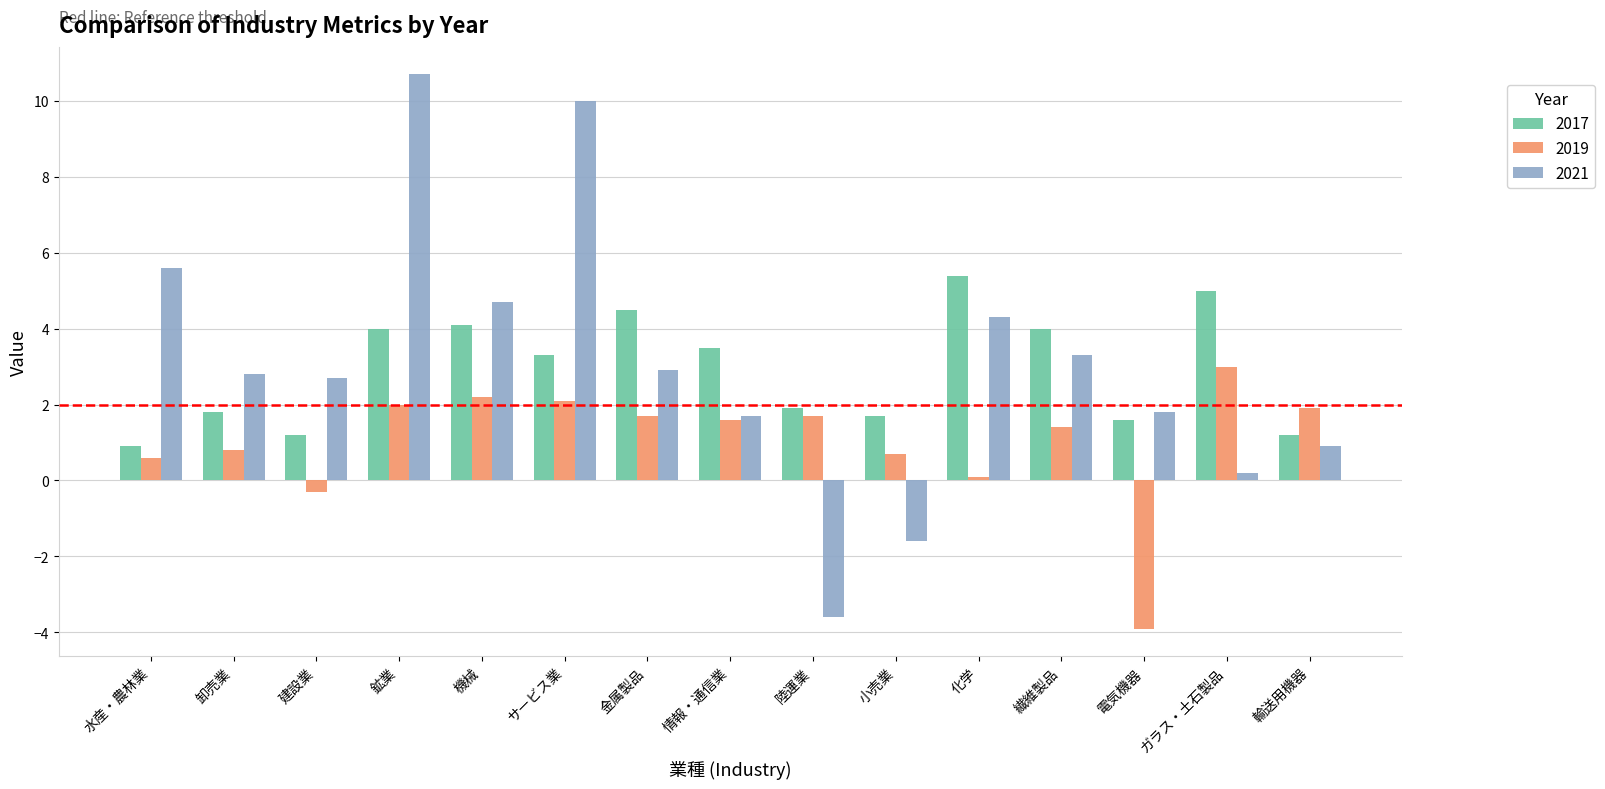

What value does the 2021 series have at 電気機器?

1.8